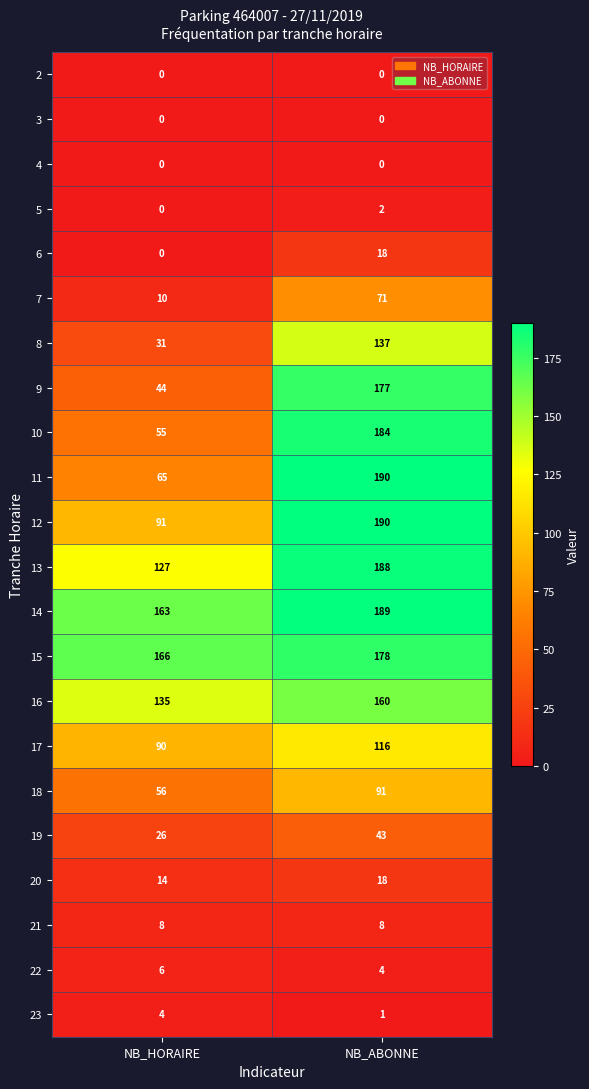

What is the maximum value for 12?

190